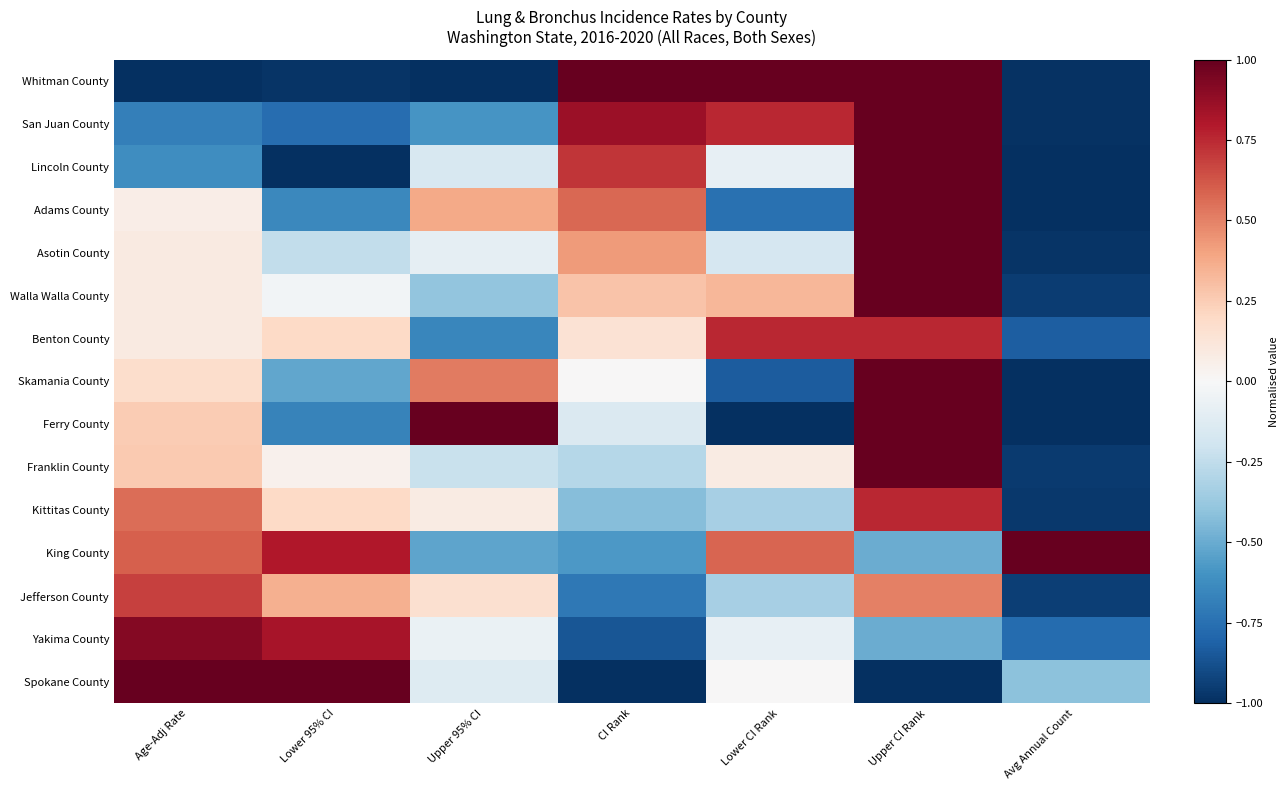

What is the difference between the highest and lowest values at Upper CI Rank?

2.0